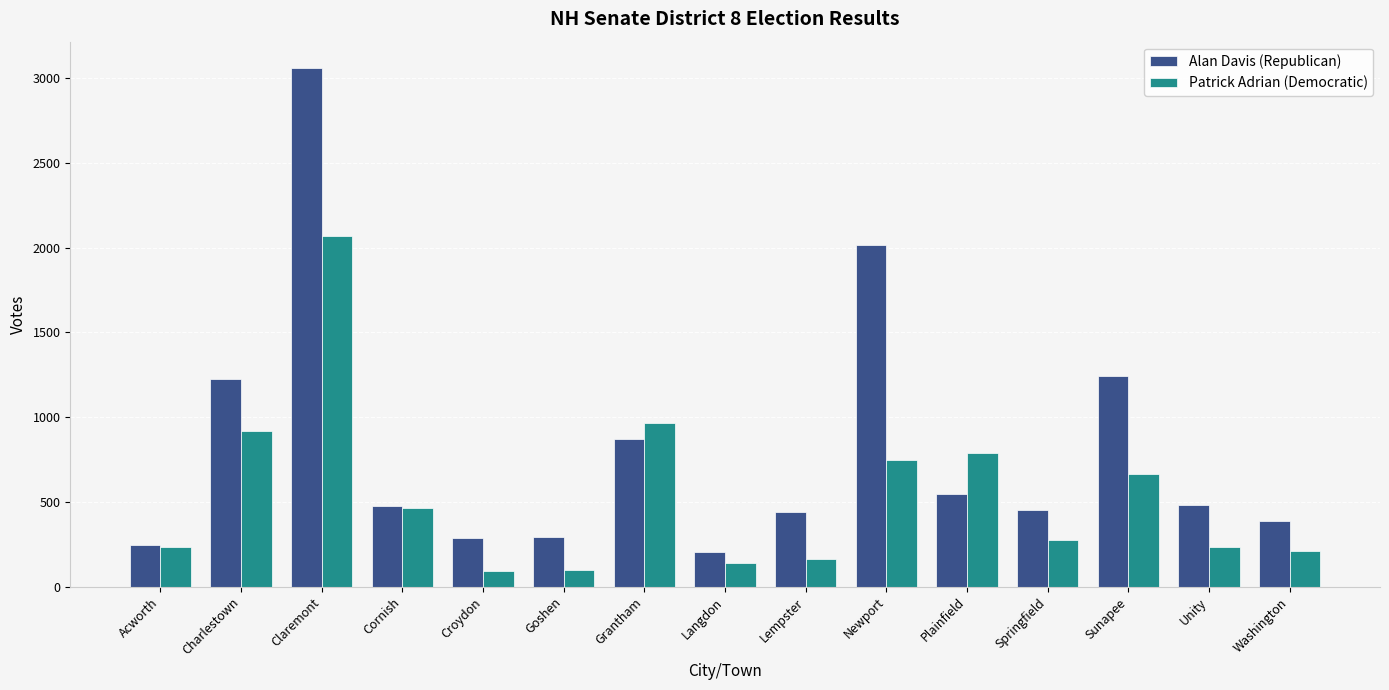

Where does the Patrick Adrian (Democratic) series first go above 276?

Charlestown